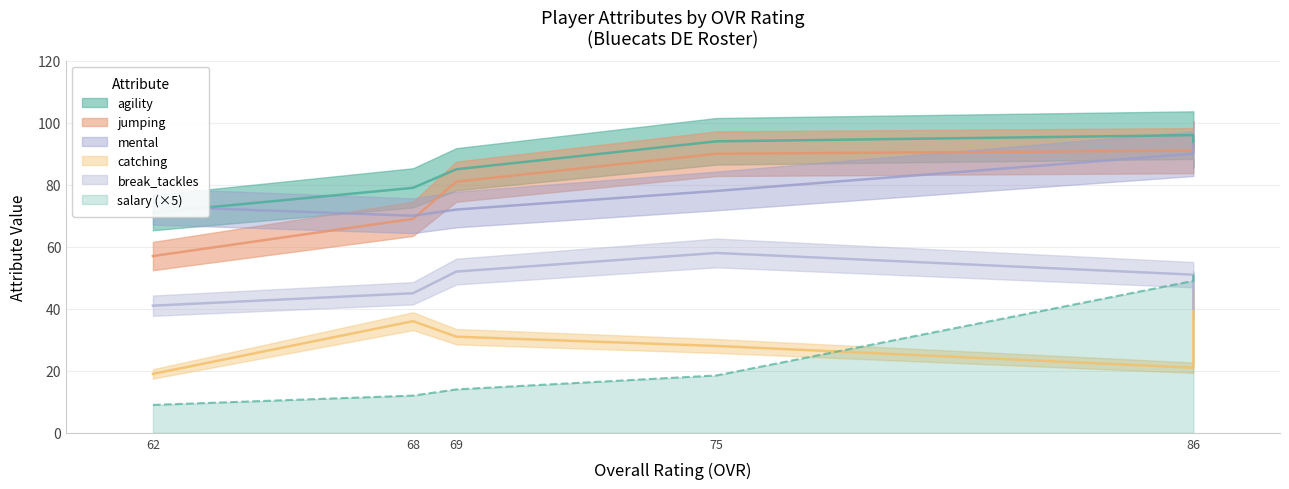

What is the lowest value of the agility series?

71.0